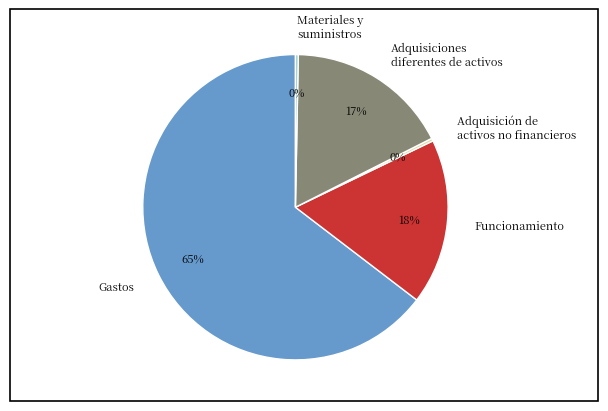

To the nearest percent, what is the average slice percentage?

20%